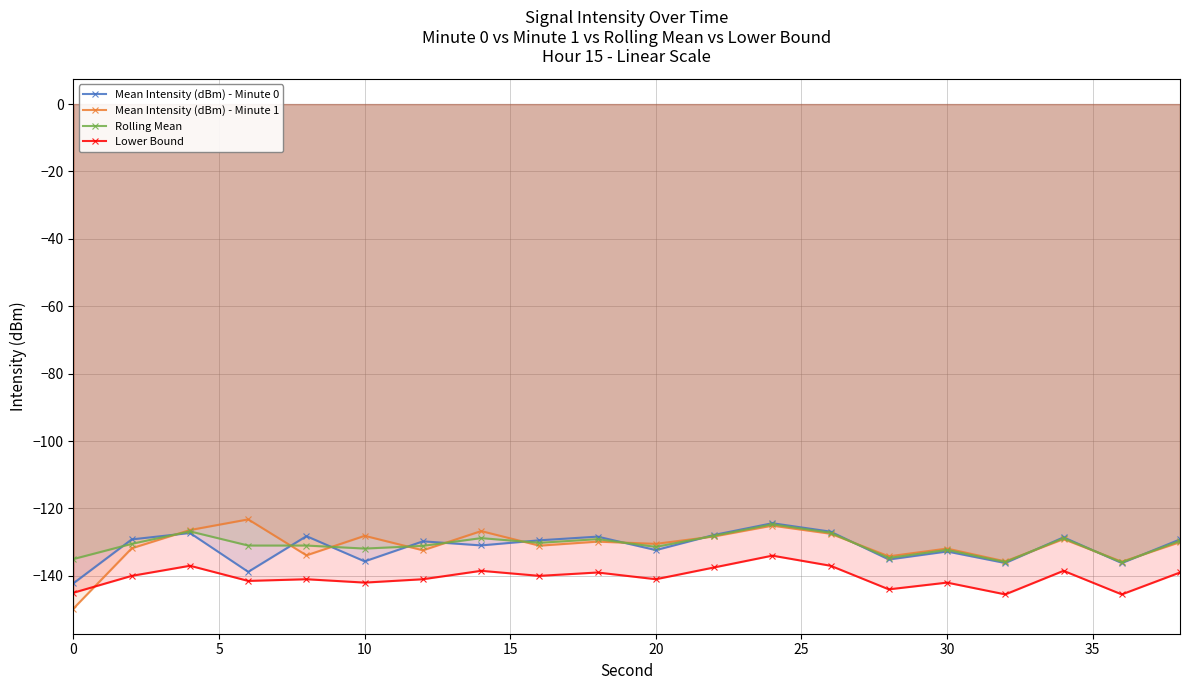

How many values in the Rolling Mean series are below -130?

12